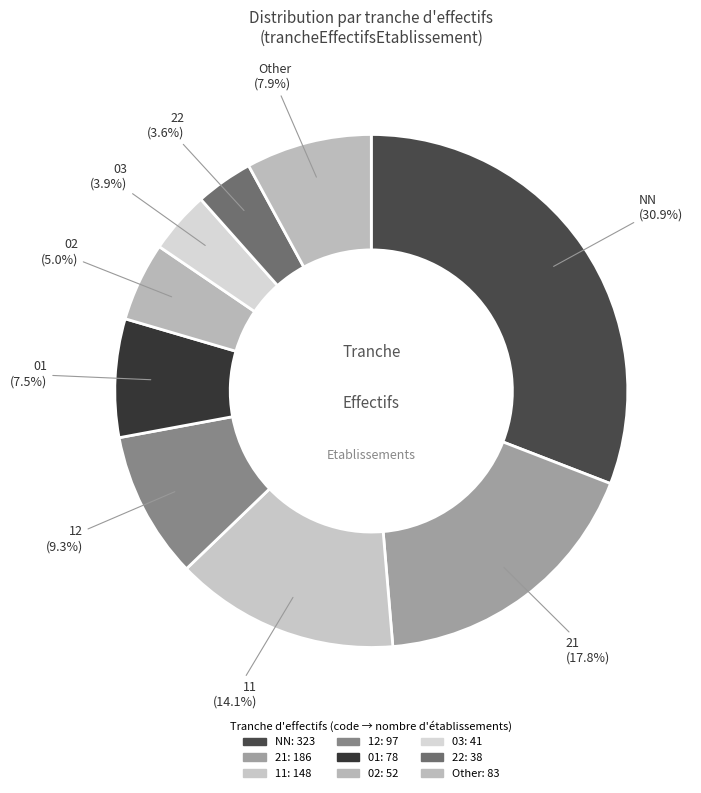

How many slices are in this pie chart?

9